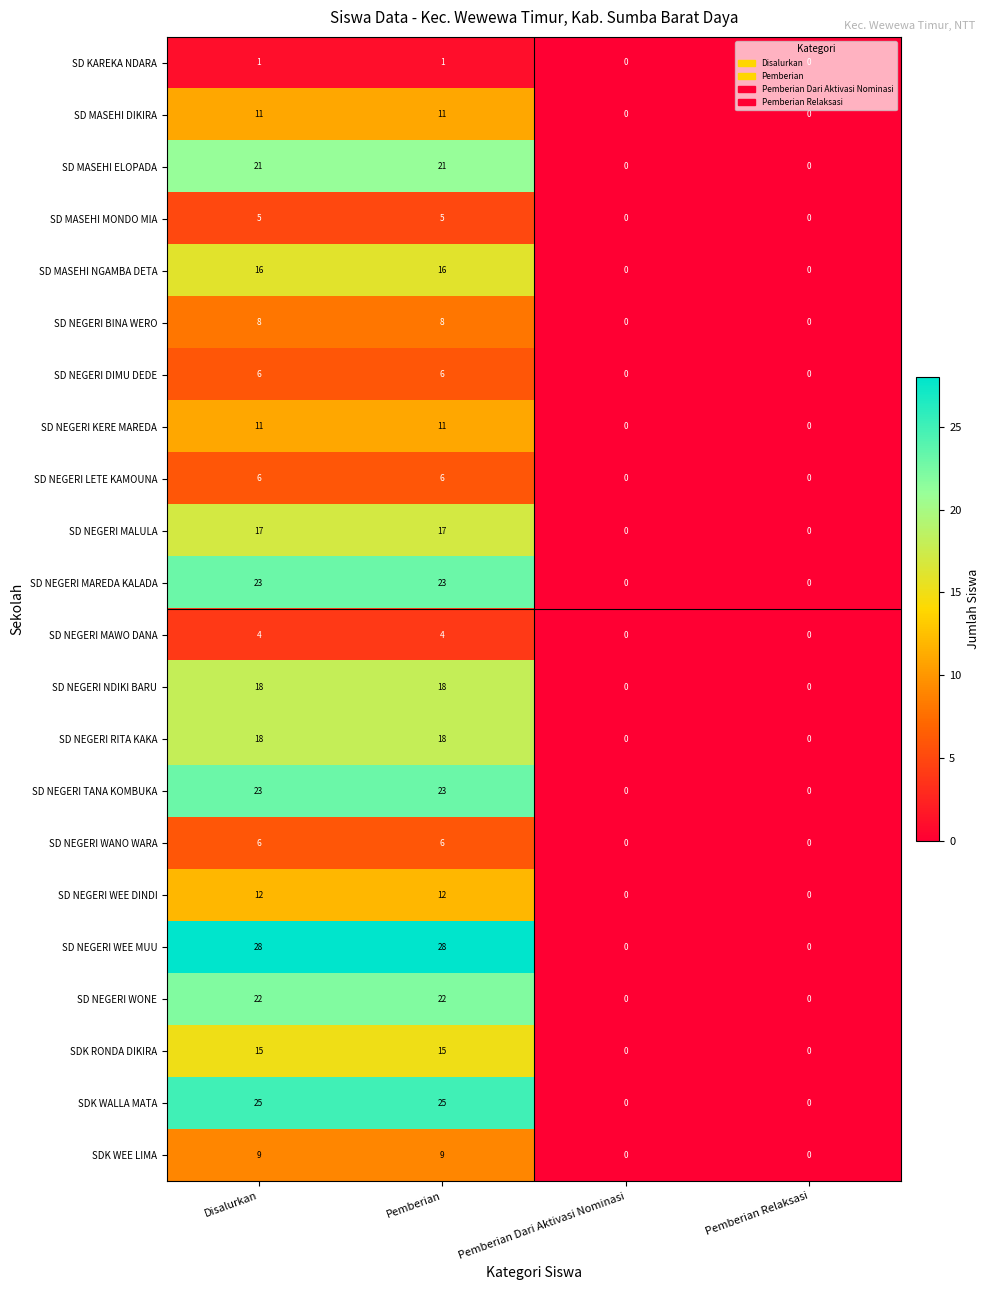

Count the SD NEGERI MAREDA KALADA values in the range 0 to 23.

4